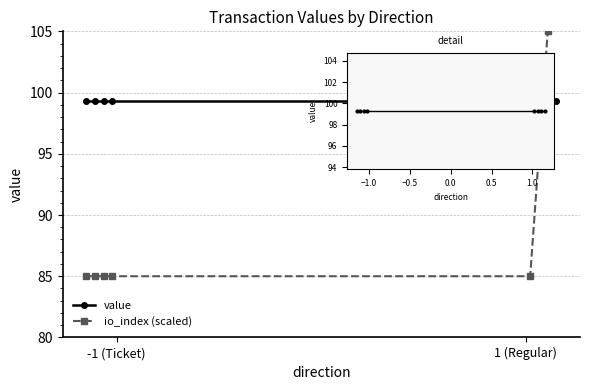

Is it true that value equals 99.3 at 6?

True